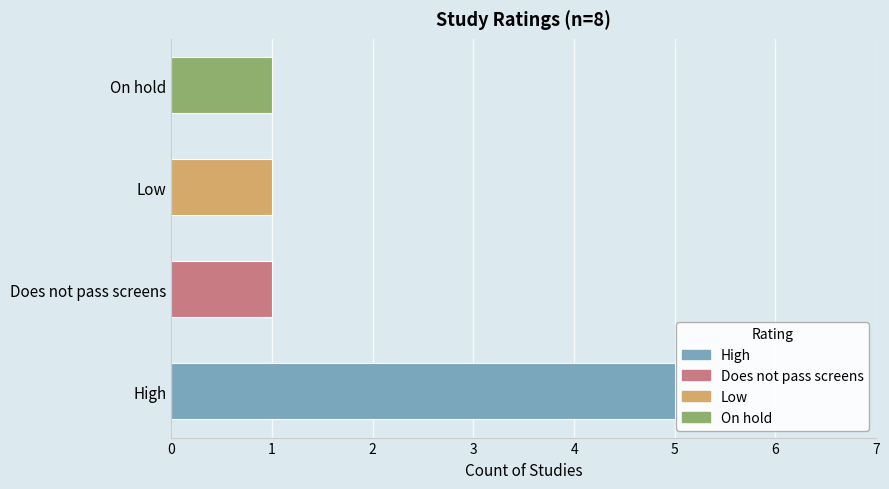

The chart shows a value of 1 at On hold. True or false?

True